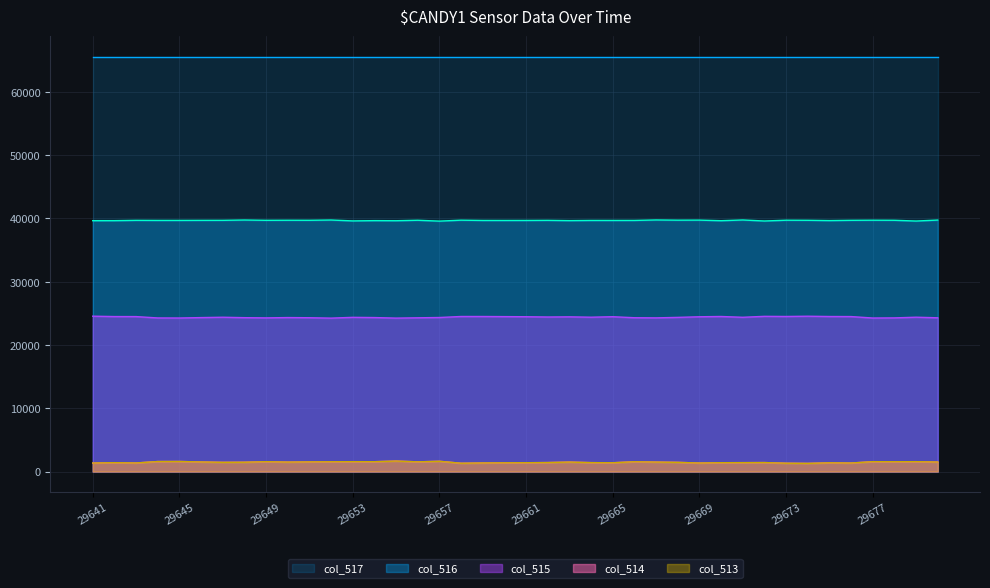

What is the value of the col_516 point at the 22nd from the left?

39690